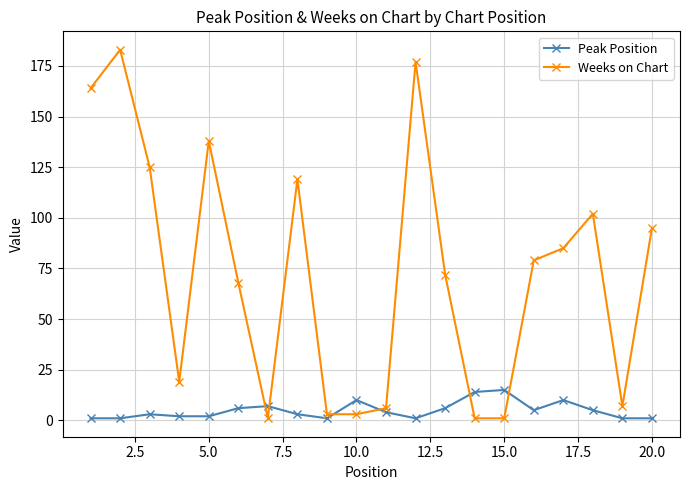

List the series in order of their overall mean, lowest first.

Peak Position, Weeks on Chart